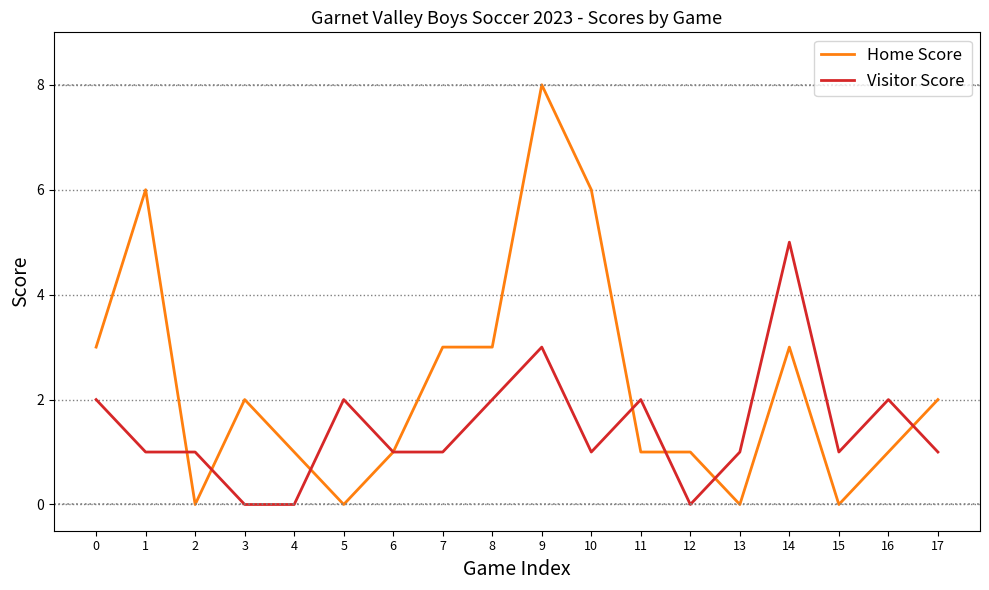

At how many categories does at least one series exceed 7?

1